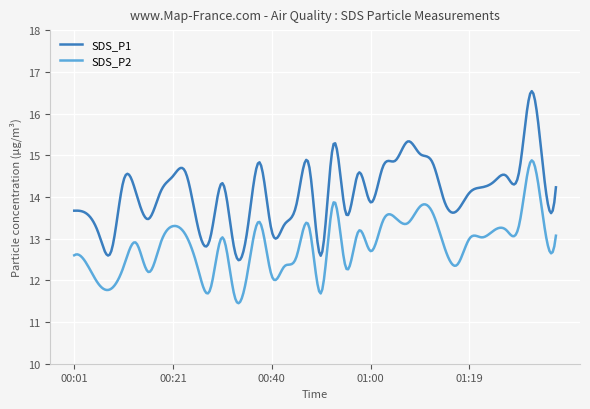

Which series has the largest total across all categories?

SDS_P1